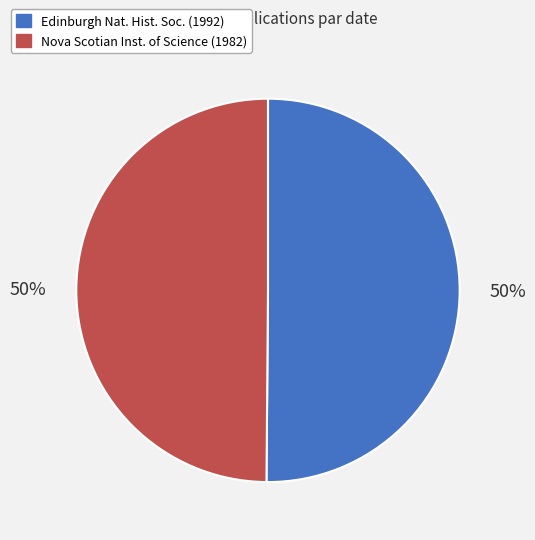

To the nearest percent, what is the average slice percentage?

50%